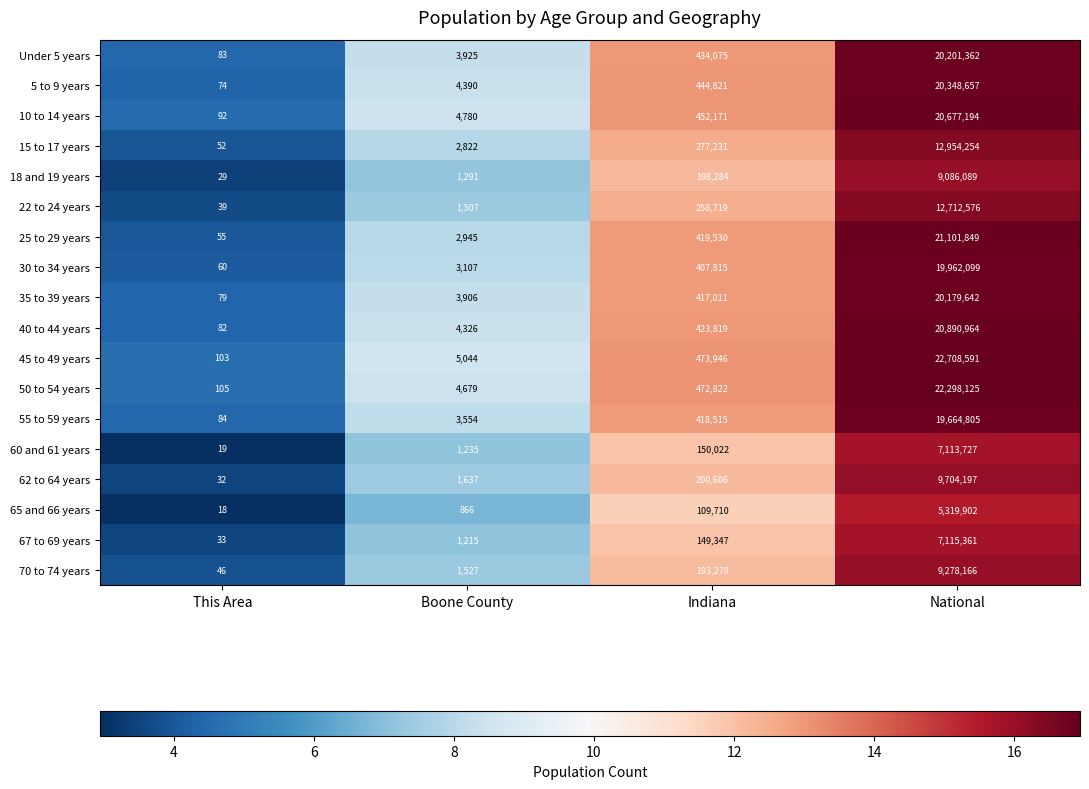

Which series has the widest spread of values?

45 to 49 years